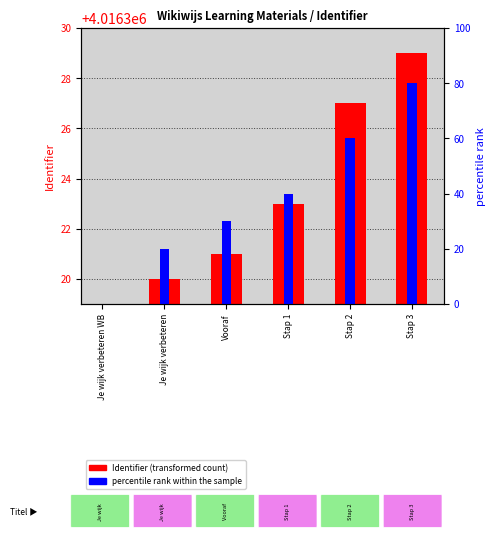

Are the bars grouped side by side (vs. stacked)?

No